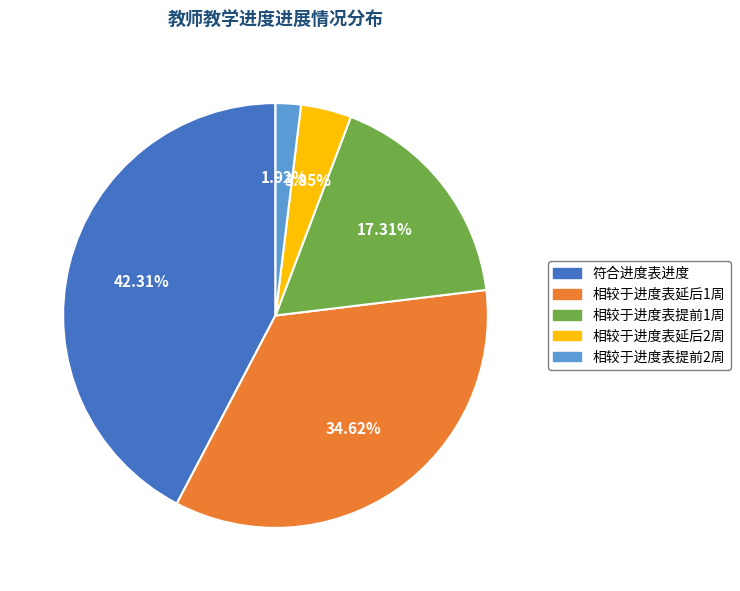

Is there a majority slice in this chart?

No